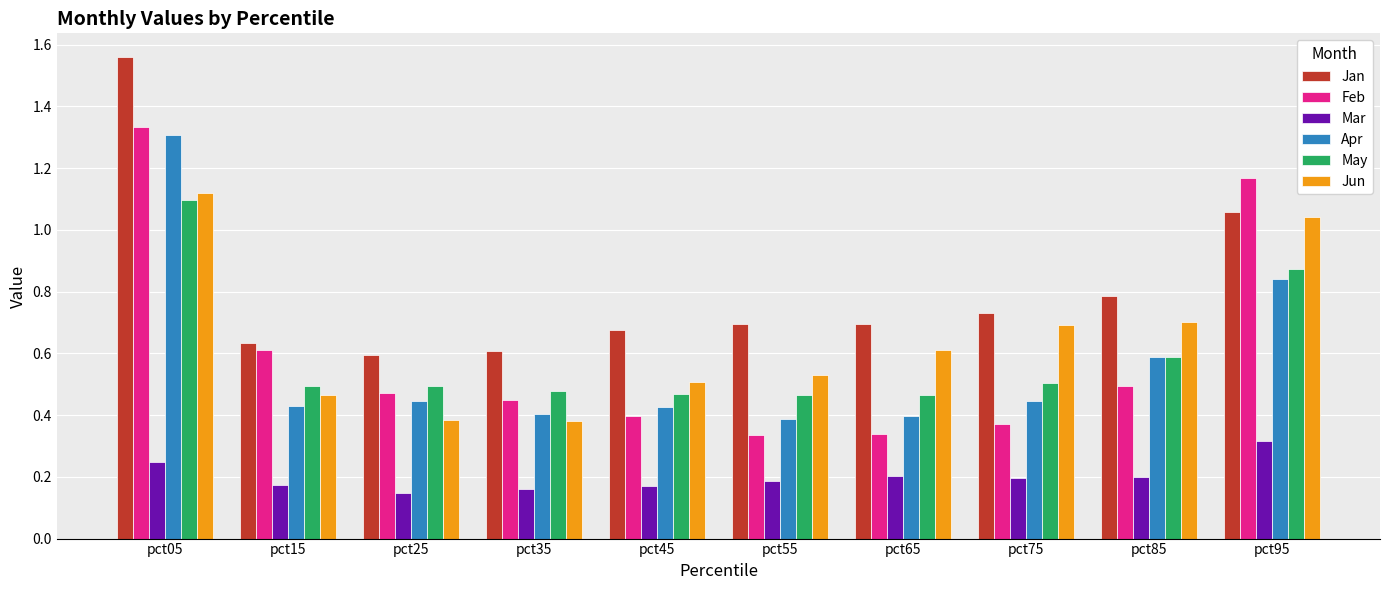

The value of Apr at pct85 is 0.6. True or false?

True